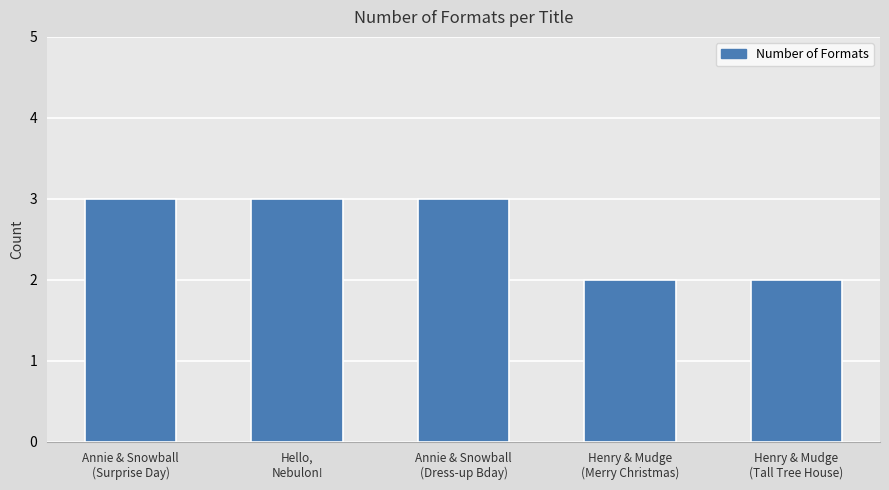

What is the value of the 4th bar from the left?

2